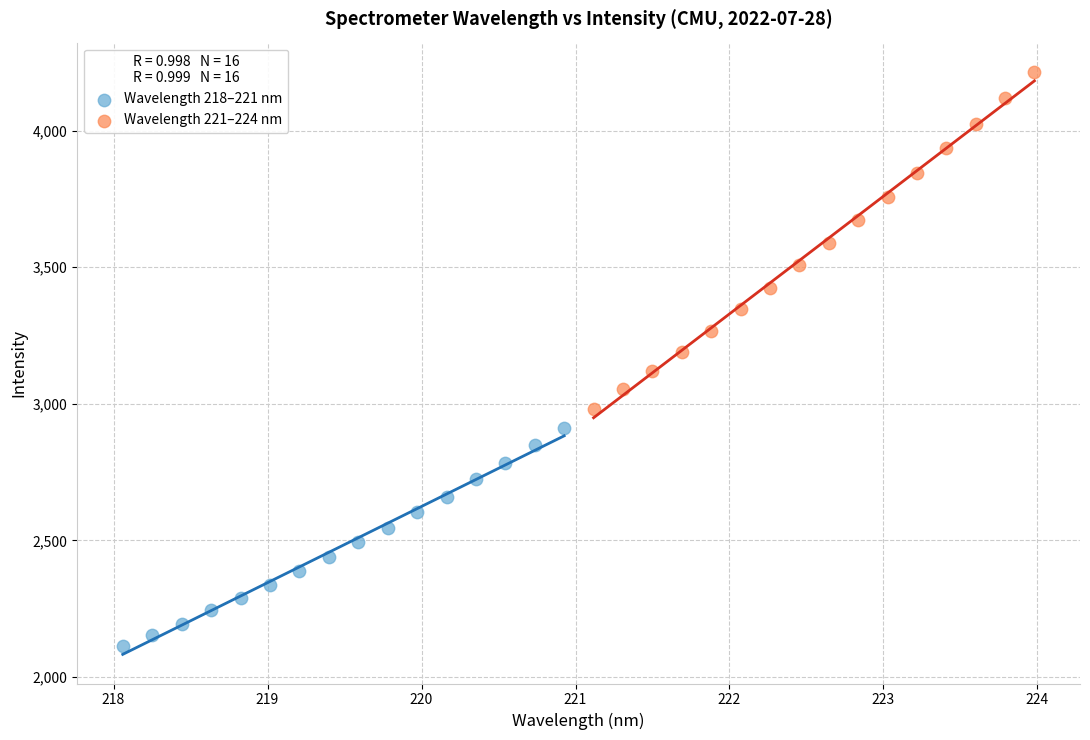

Which series has the largest Y range (max minus min)?

Wavelength 221–224 nm